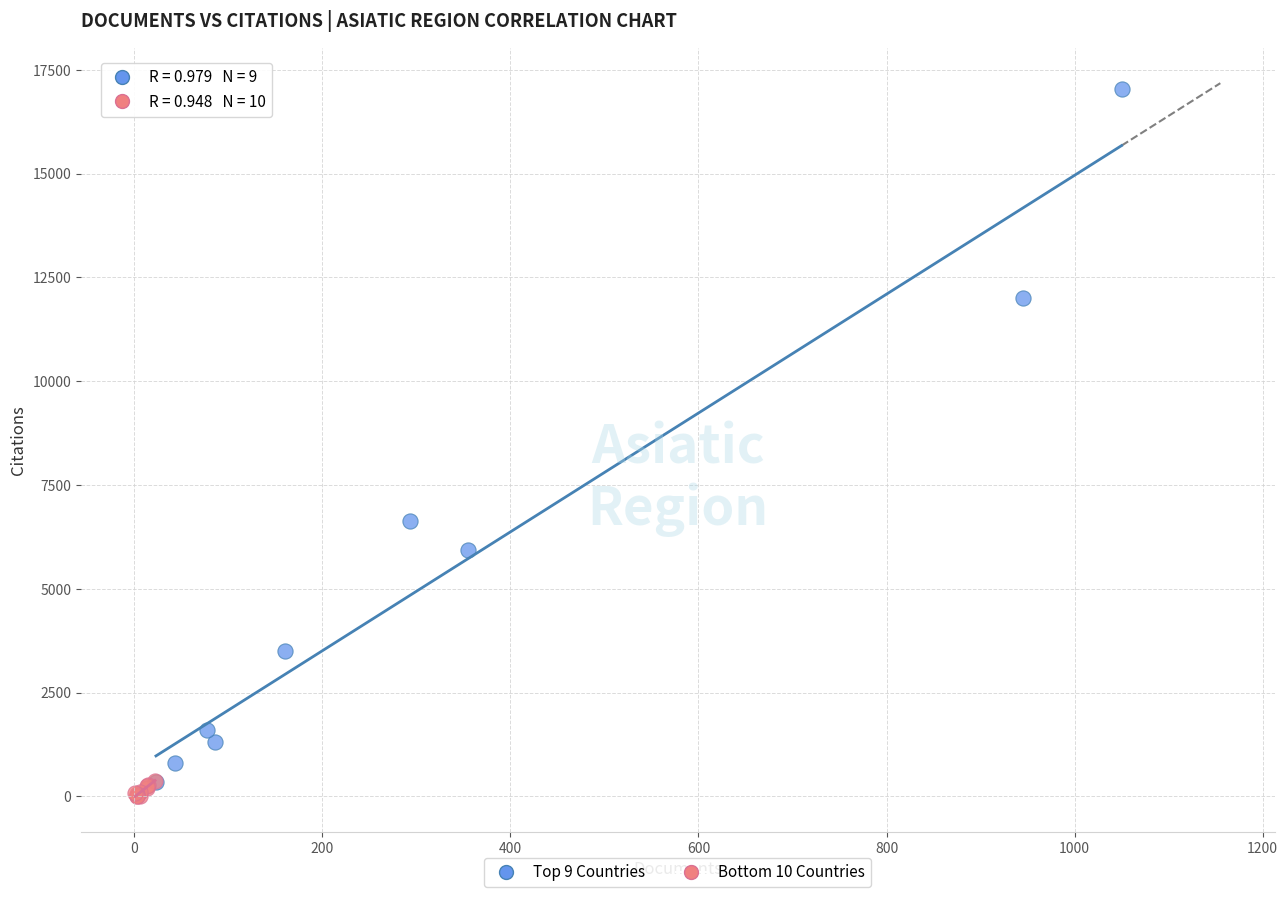

Which series has the largest Y range (max minus min)?

Top 9 Countries